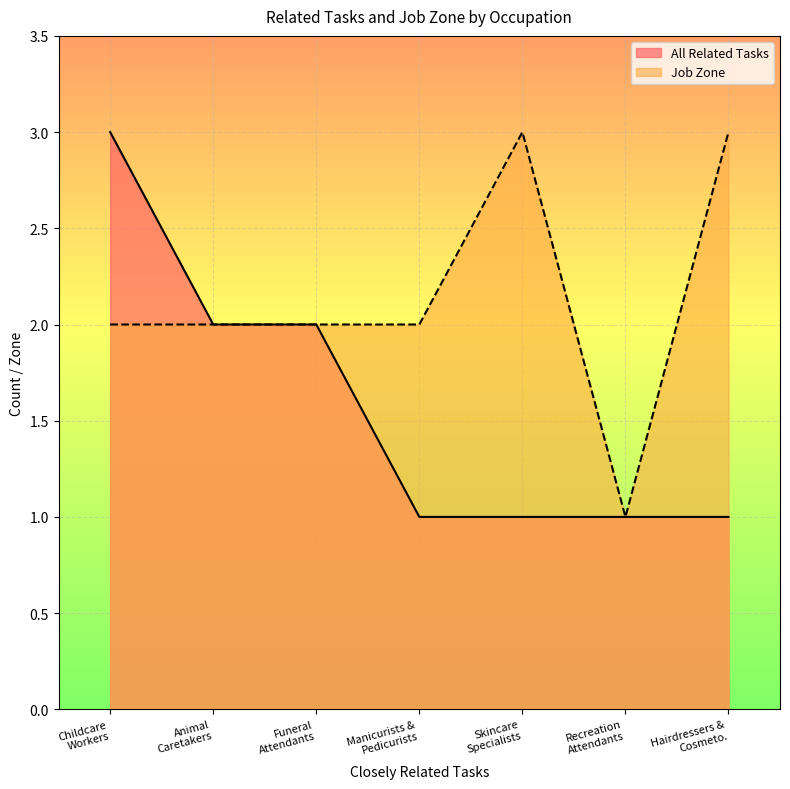

Is it true that All Related Tasks equals 1 at Animal Caretakers?

False